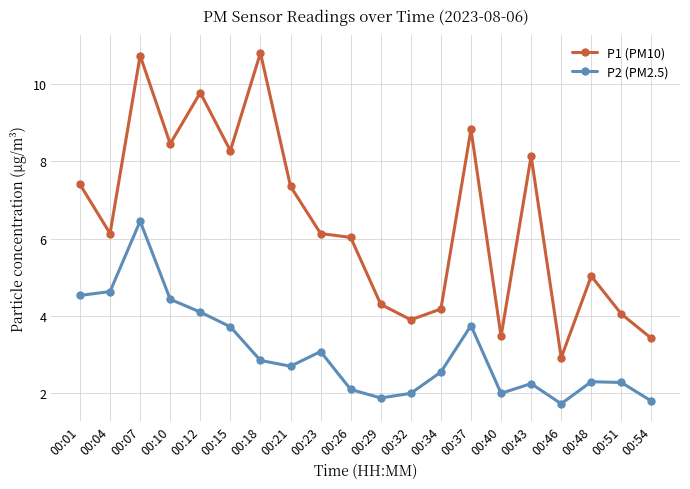

Rank the series by their maximum value, from highest to lowest.

P1 (PM10), P2 (PM2.5)